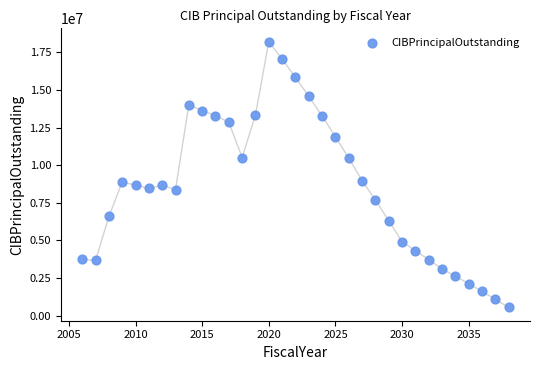

What is the range of Y values (max minus min)?

17650000